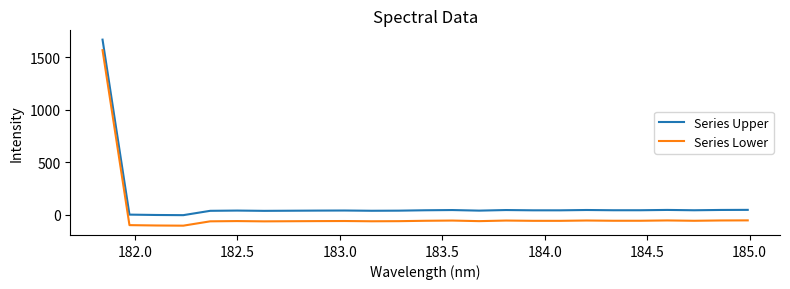

True or false: Series Lower and Series Upper cross at least once.

False